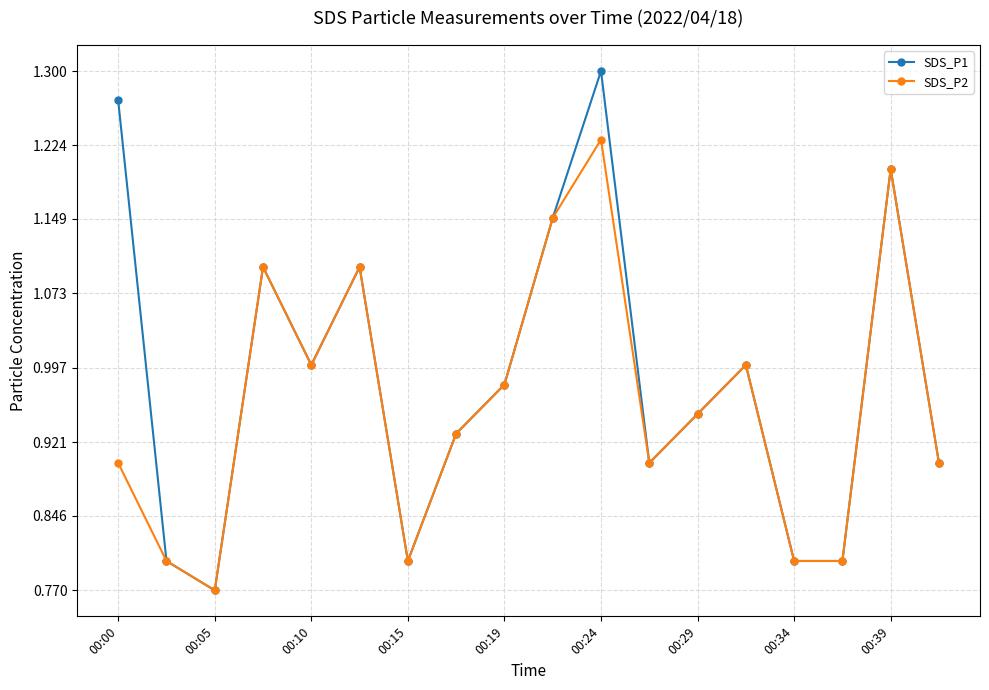

How many lines are shown in the chart?

2